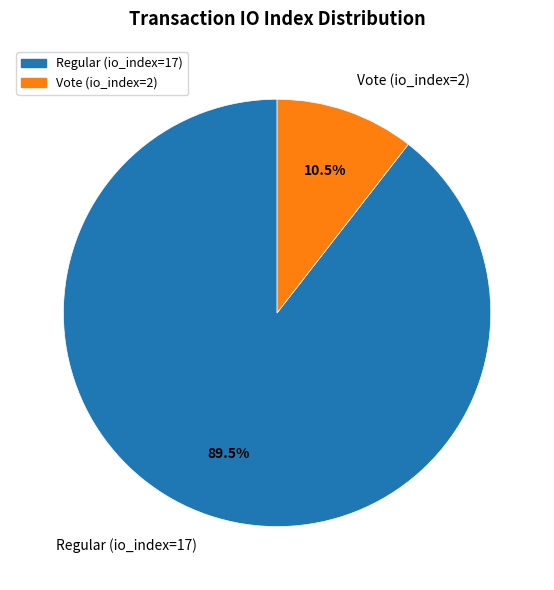

Which category has the smallest portion of the pie?

Vote (io_index=2)